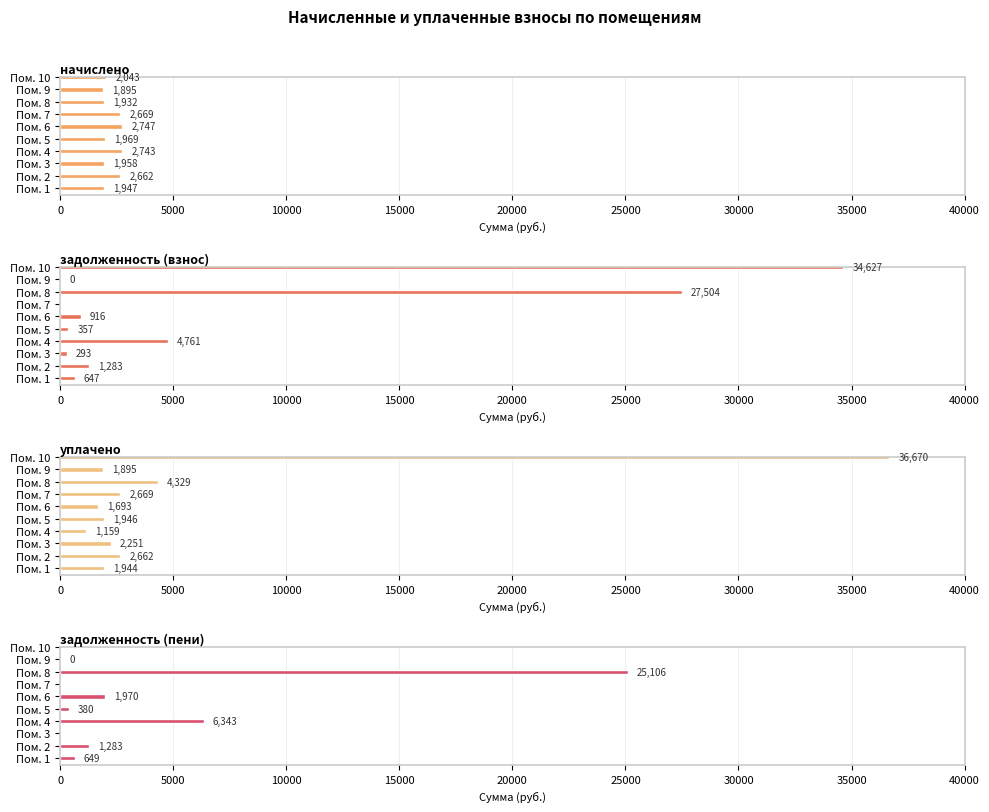

What is the maximum value shown in the chart?

36669.7